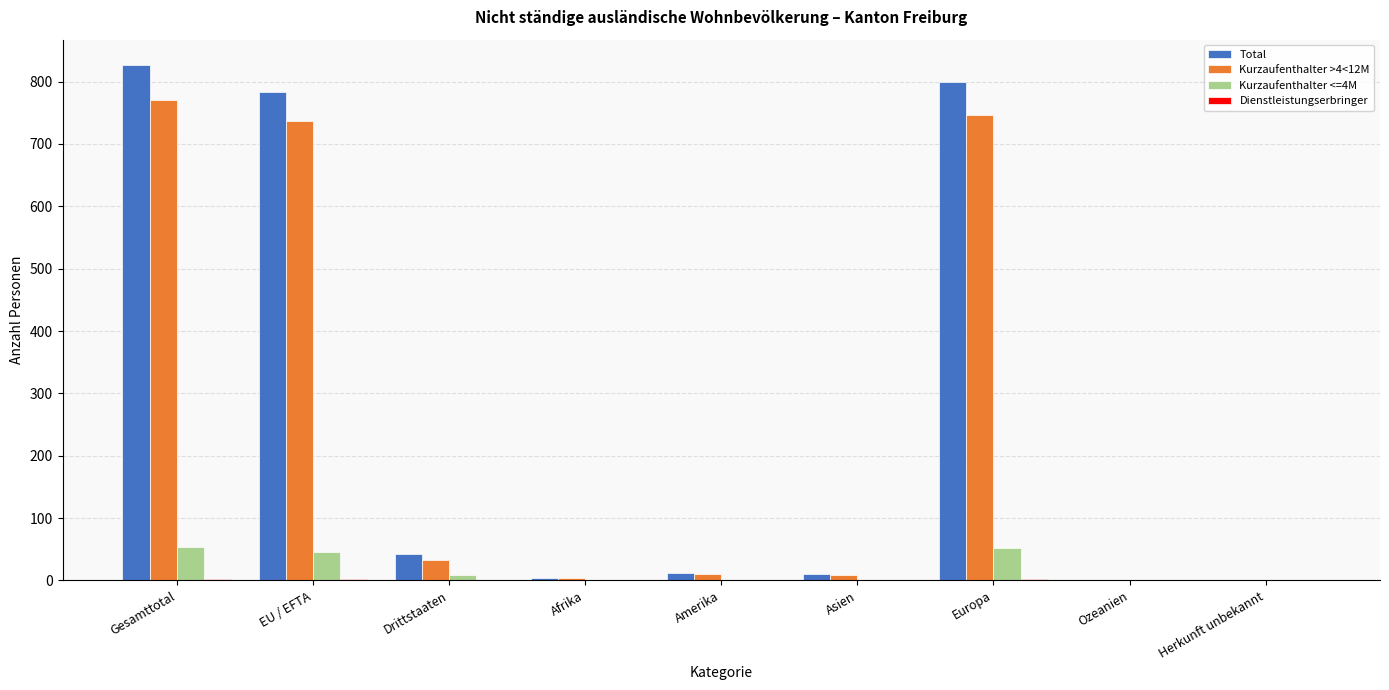

Which series has the largest total across all categories?

Total